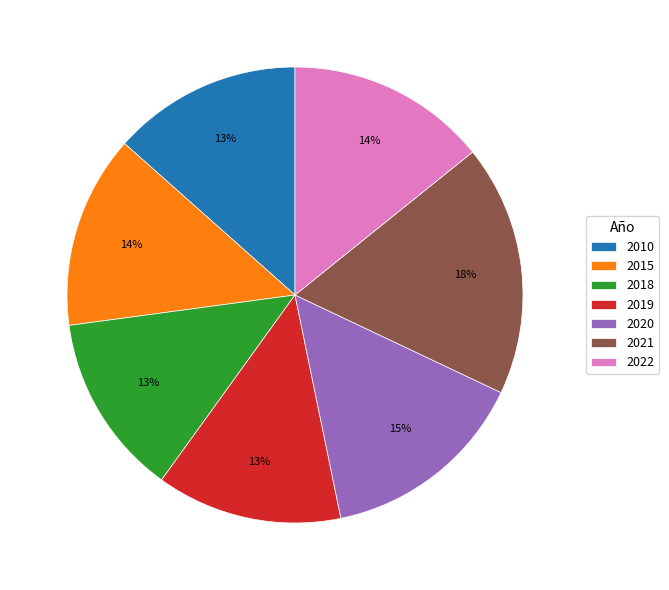

Combined, do 2010 and 2019 account for over 50%?

No